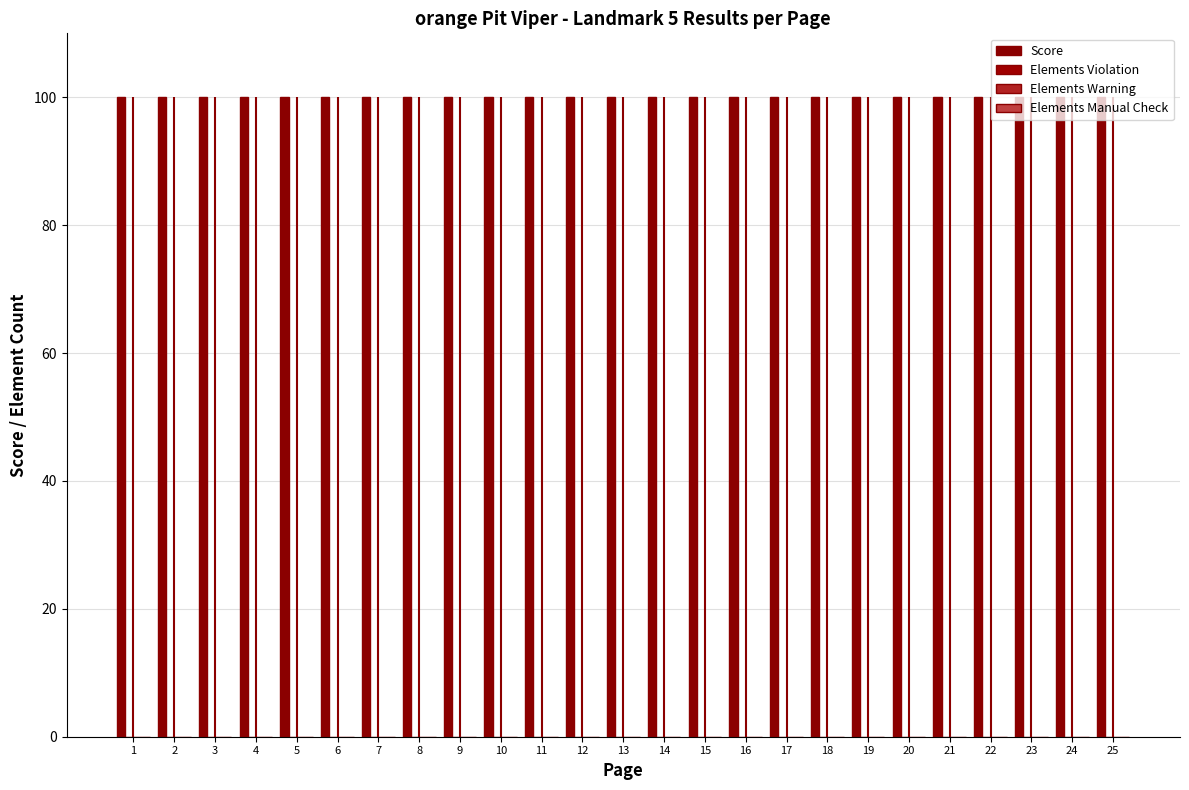

True or false: Score has a value of 100 at 14.

True